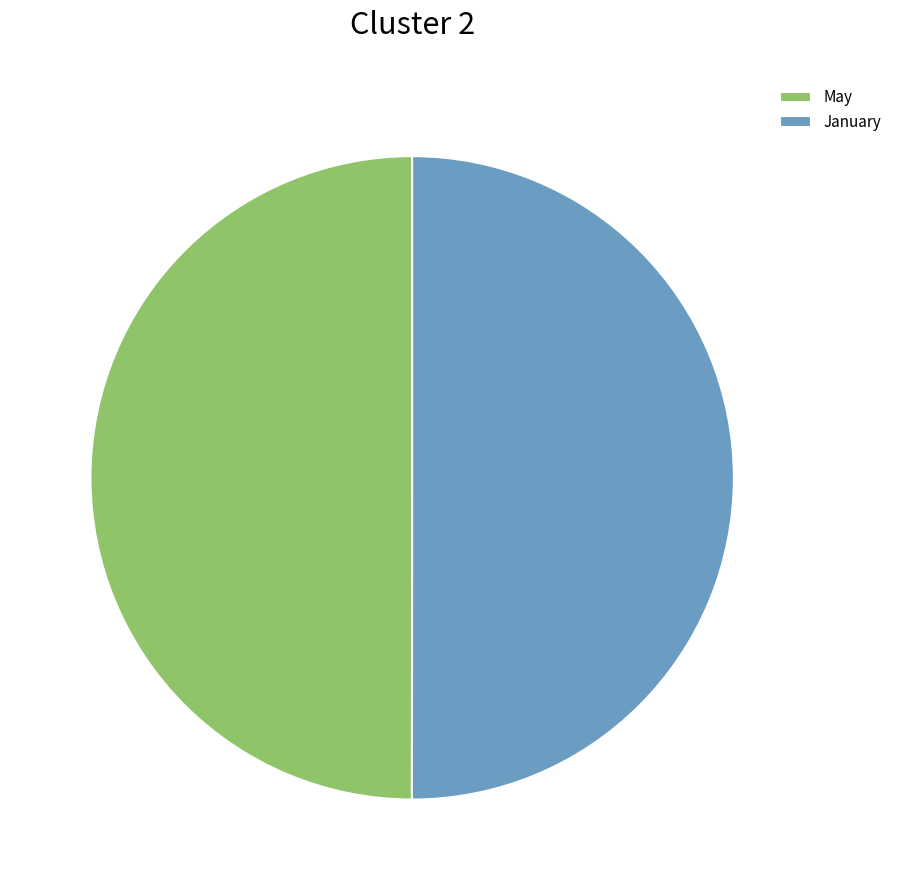

Do January and May together represent more than half of the pie?

Yes